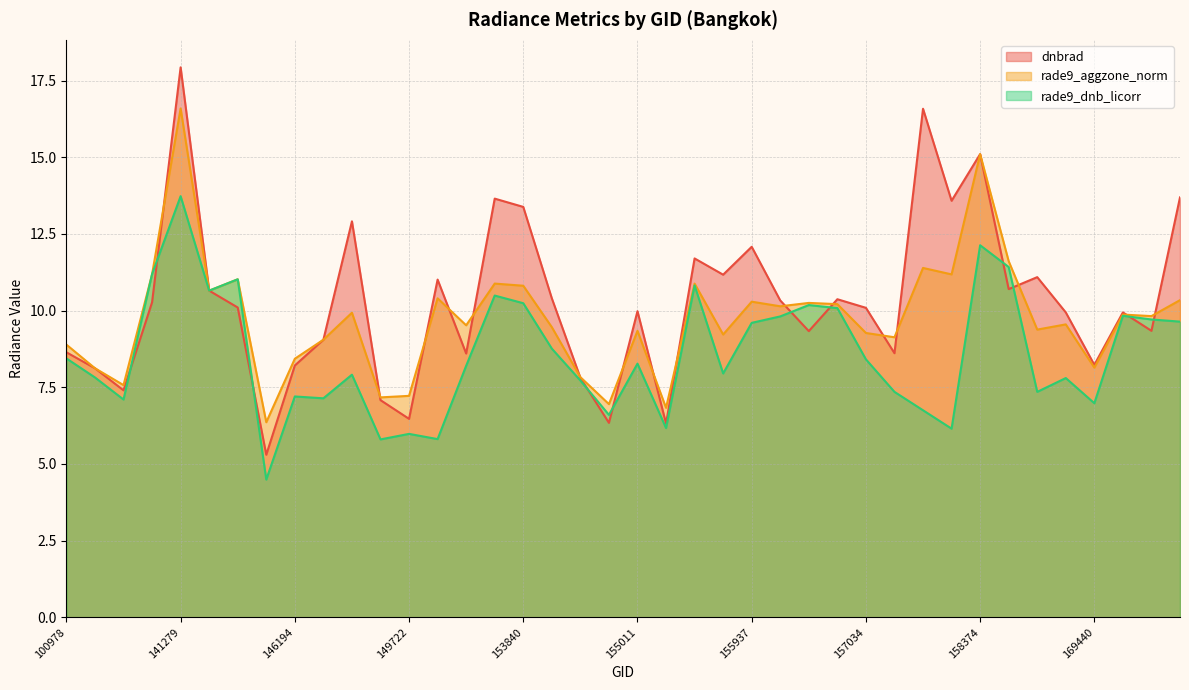

What is the lowest value of the rade9_dnb_licorr series?

4.5